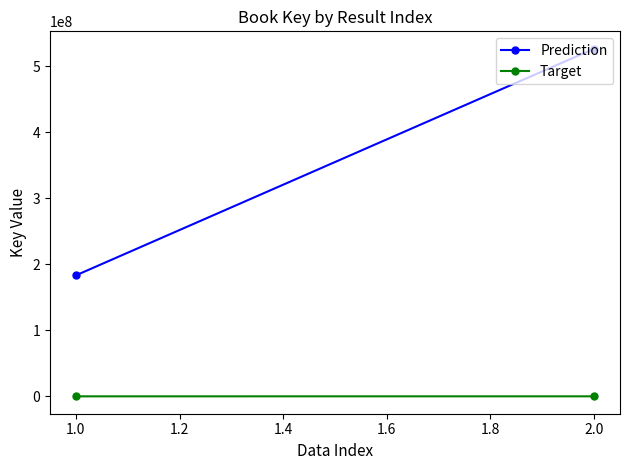

Which series has the largest total across all categories?

Prediction